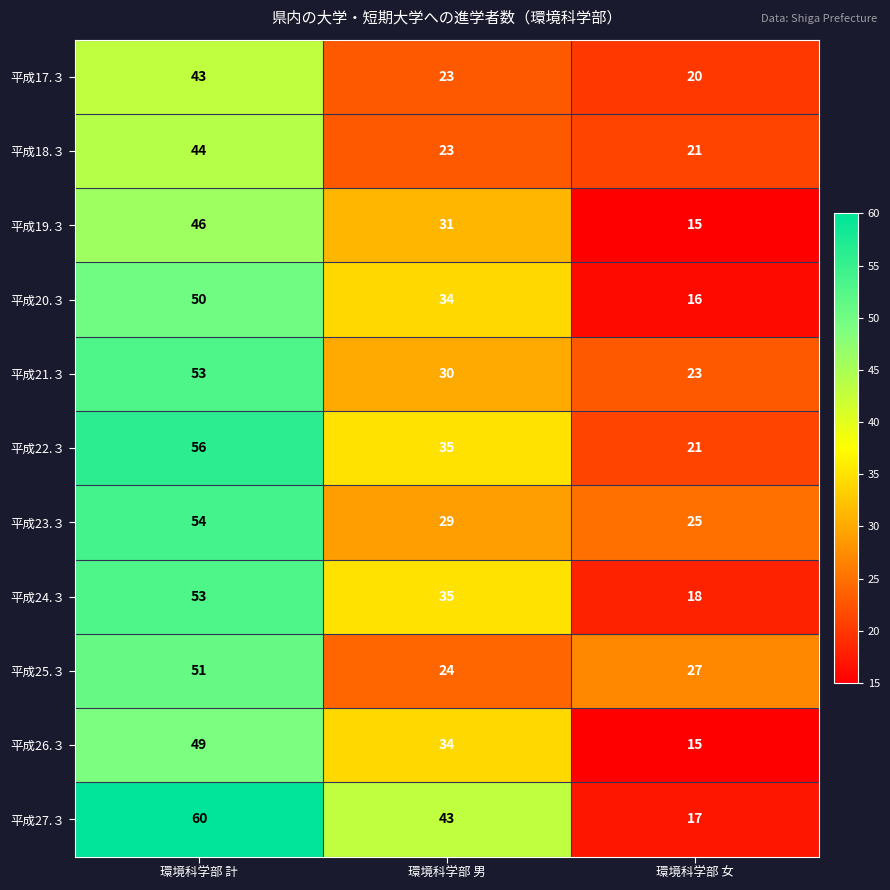

What is the difference between the 平成26.３ values at 環境科学部 計 and 環境科学部 女?

34